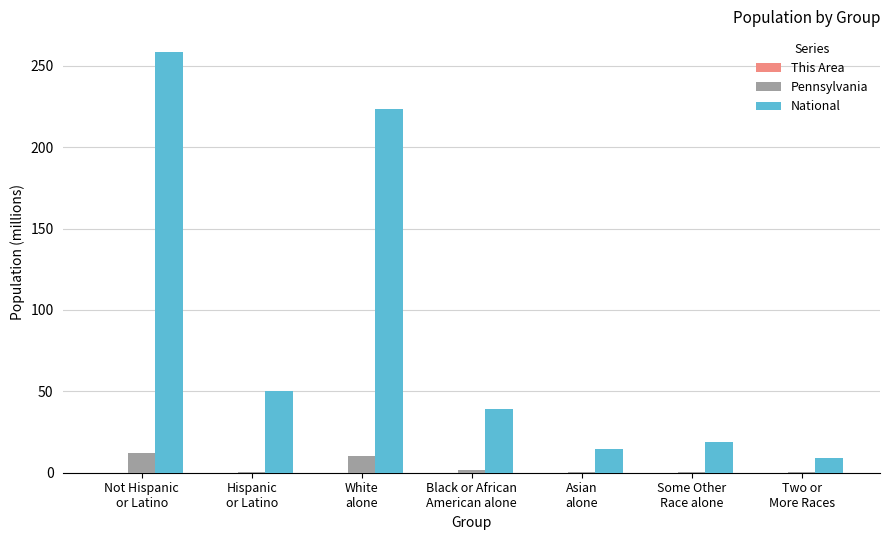

How many groups of bars are there?

7